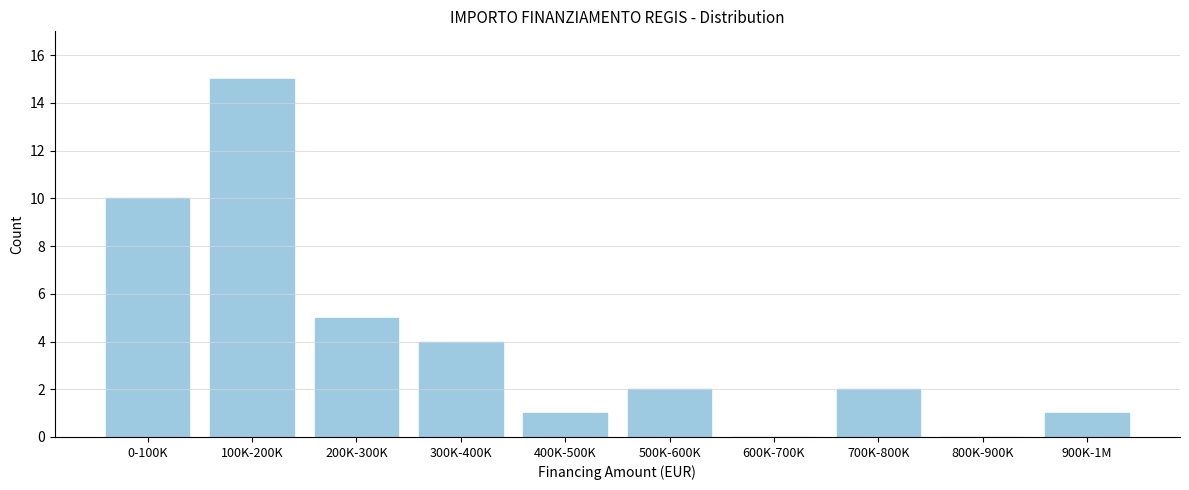

Reading right to left, transcribe all the data shown in this chart.

900K-1M=1	800K-900K=0	700K-800K=2	600K-700K=0	500K-600K=2	400K-500K=1	300K-400K=4	200K-300K=5	100K-200K=15	0-100K=10